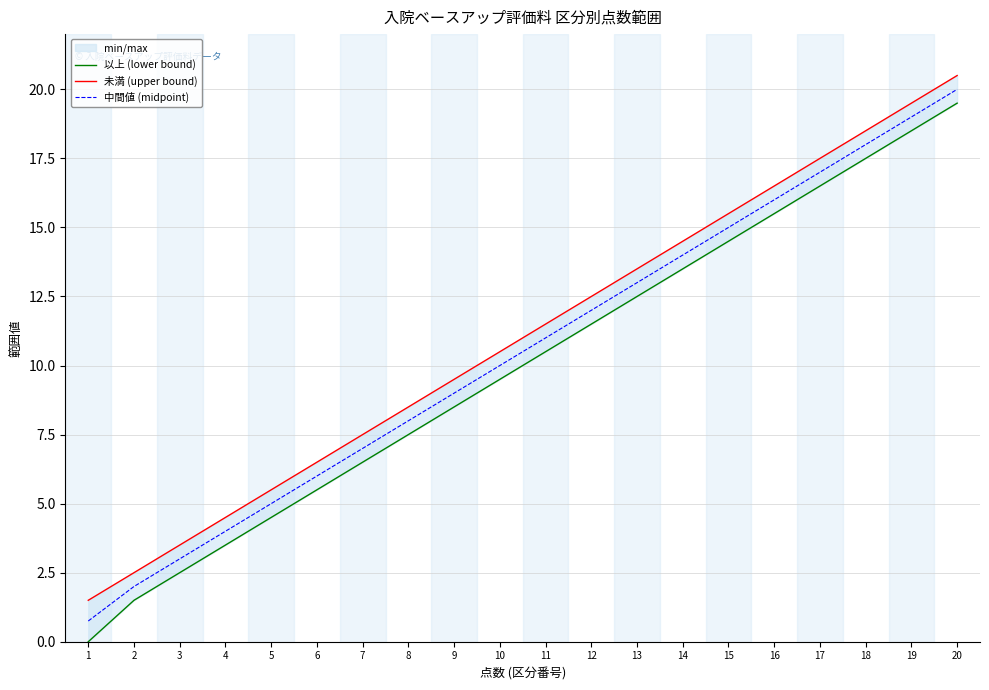

True or false: 中間値 (midpoint) has a value of 4.1 at 10.

False